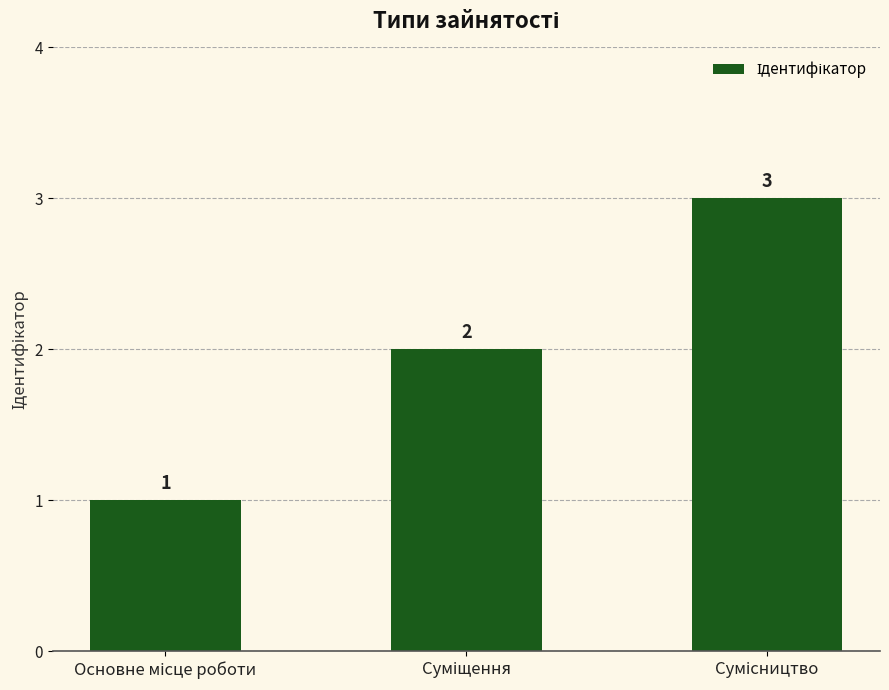

How many values are between 1 and 3?

3